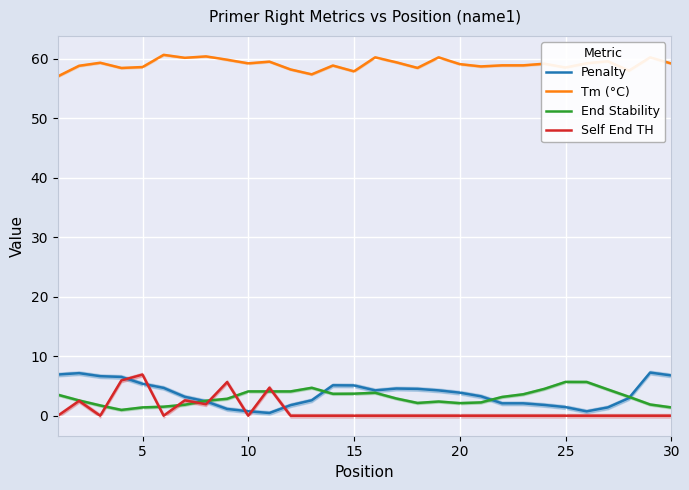

What is the maximum value for Penalty?

7.3